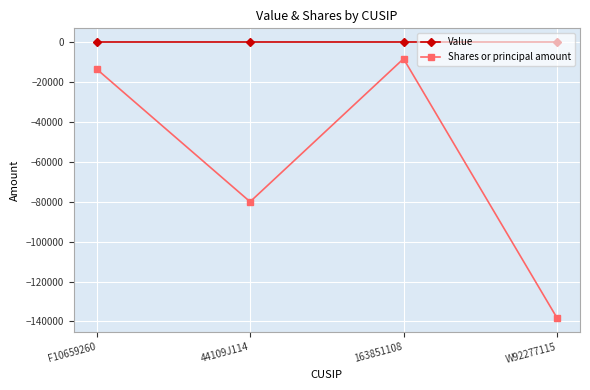

Is it true that Shares or principal amount equals -13500 at F10659260?

True